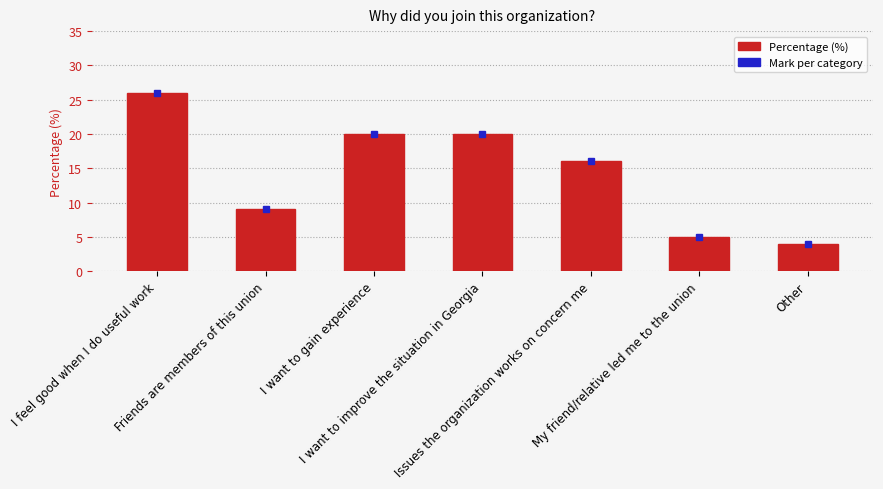

What is the value of the 2nd bar from the left?

9